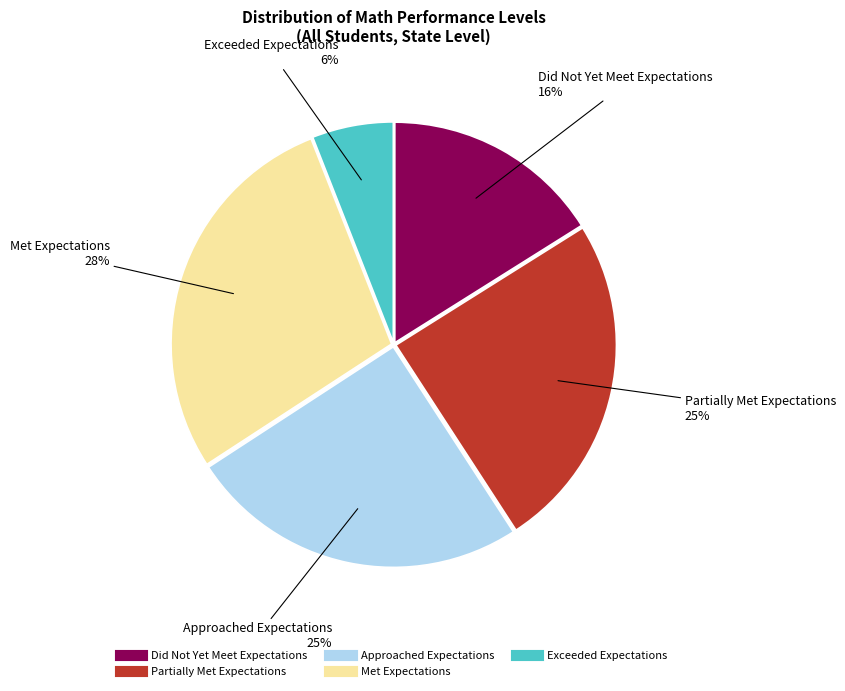

To the nearest percent, what portion does Partially Met Expectations represent?

25%